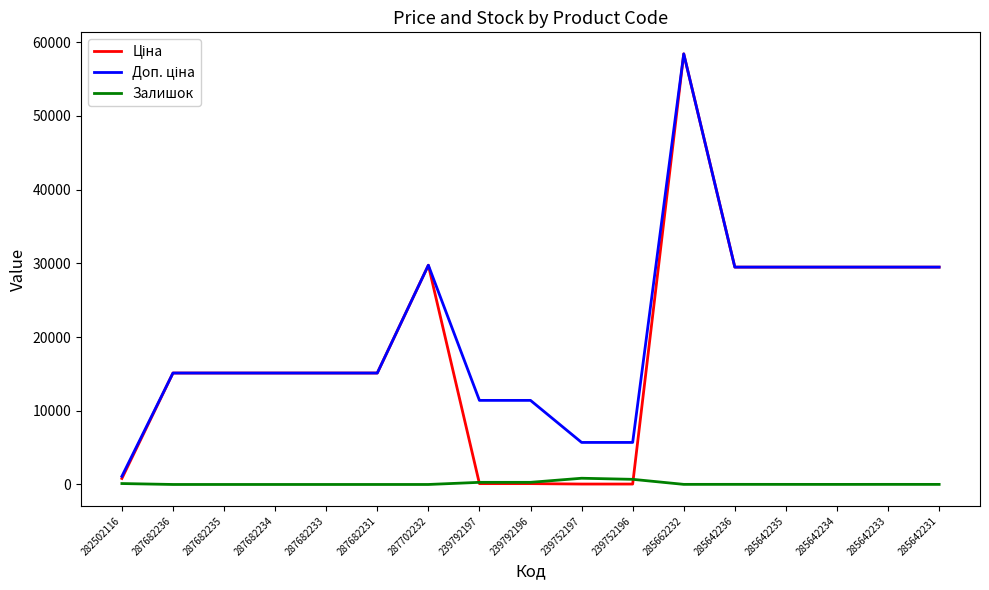

Does the chart display data point markers on the line(s)?

No